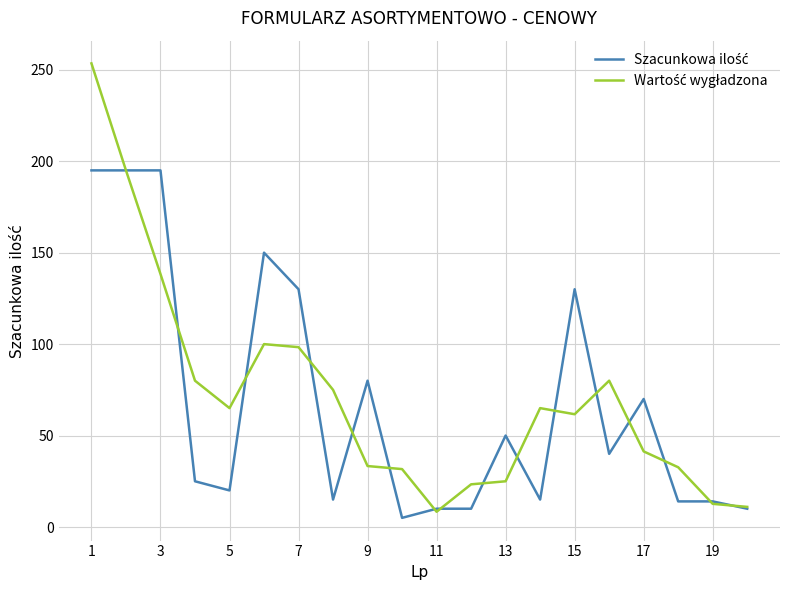

What is the greatest value displayed?

253.5